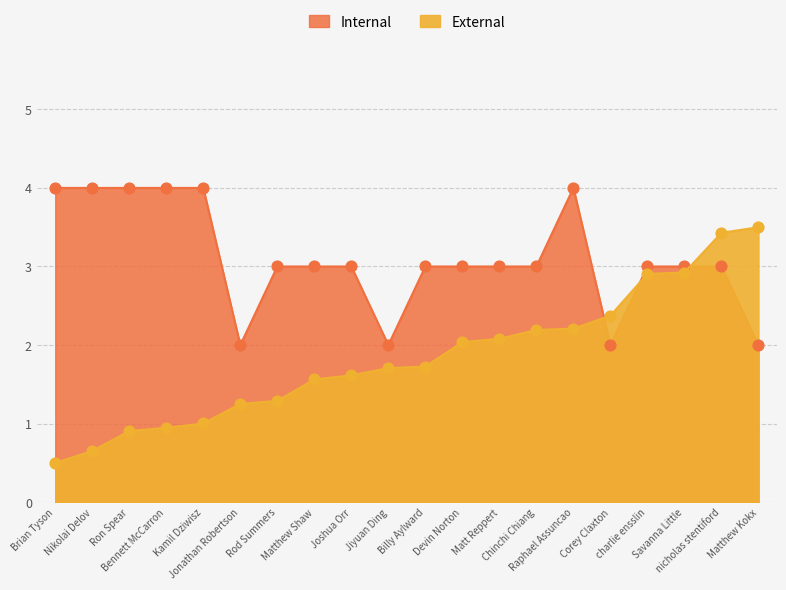

At which category is the sum across all series the highest?

nicholas stentiford